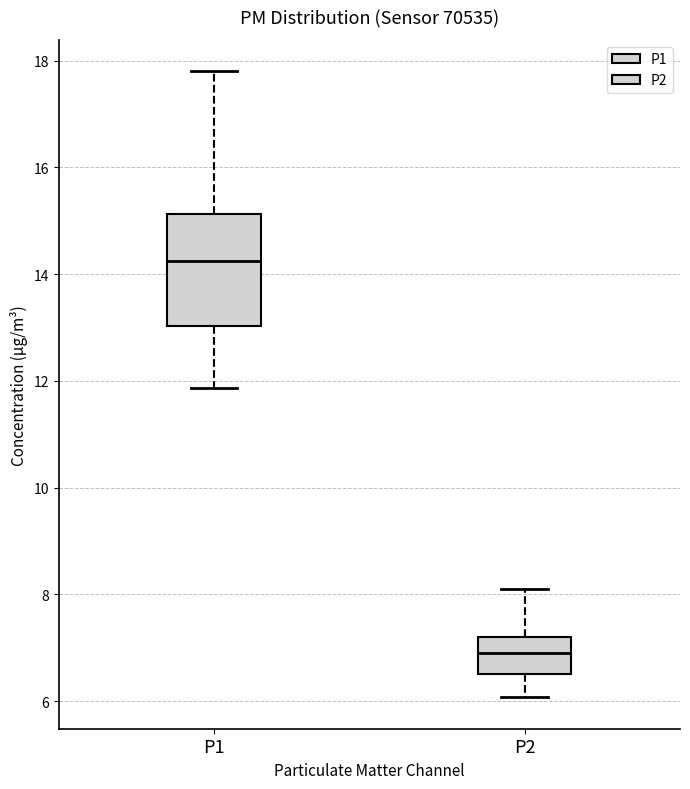

Comparing the boxes themselves (not the whiskers), which one is the tallest?

P1